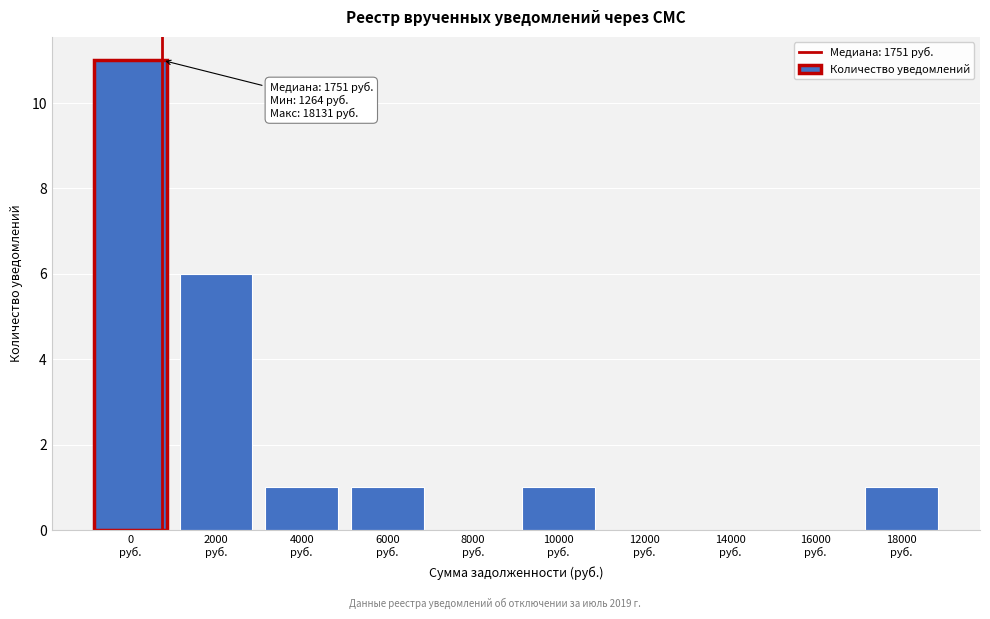

What is the maximum value shown in the chart?

11